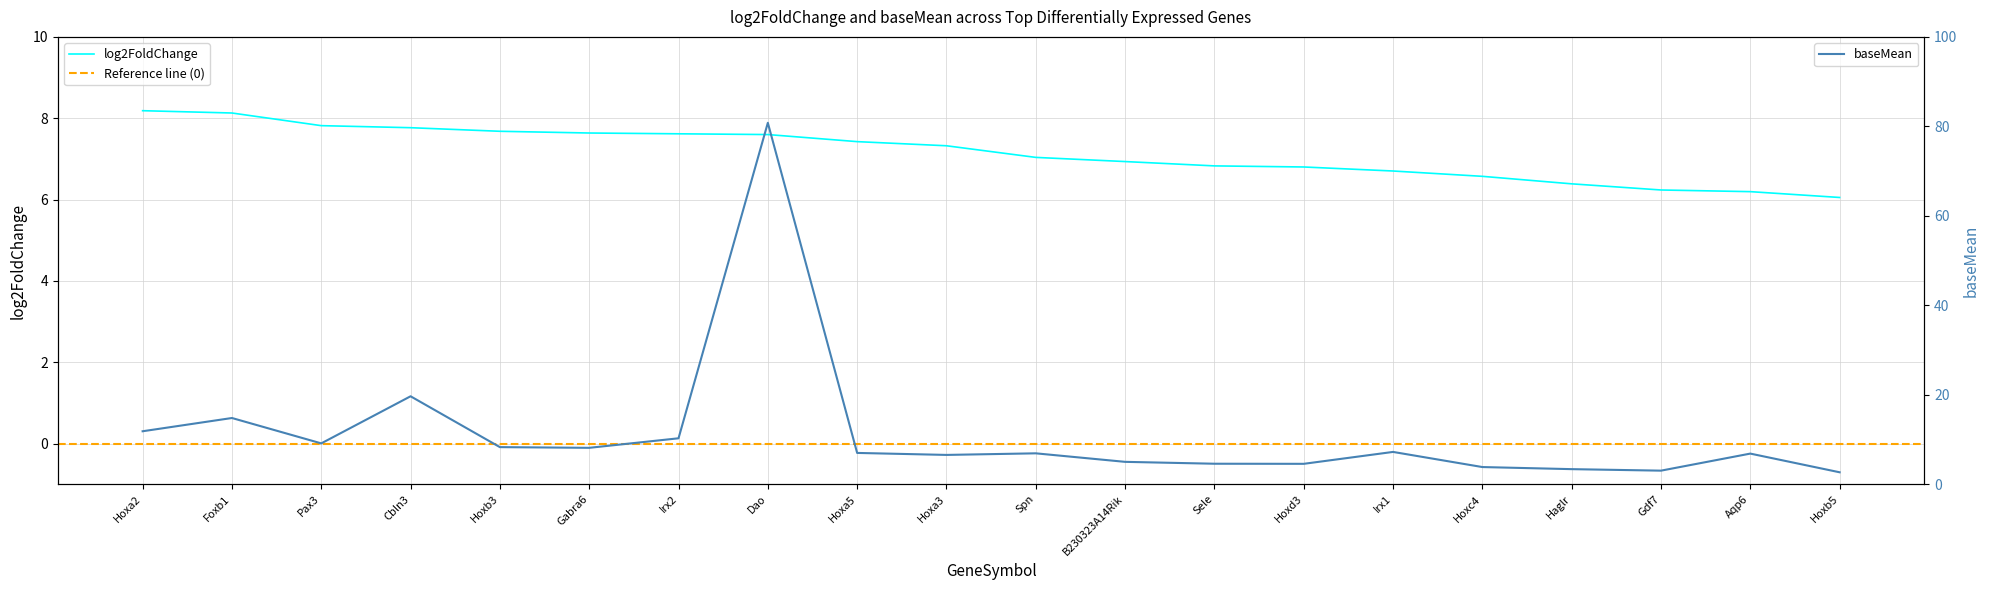

What is the approximate value of log2FoldChange at Aqp6?

6.2